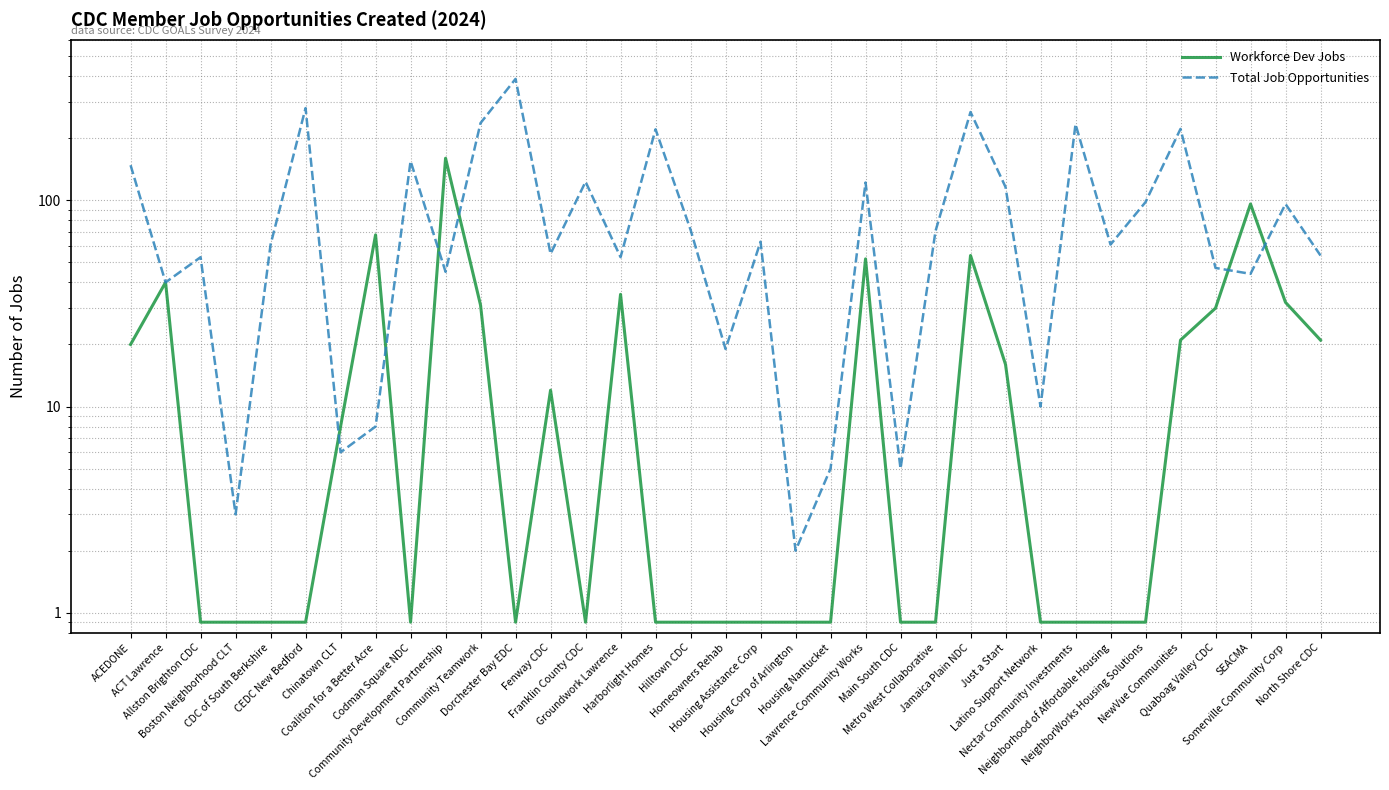

Where is Workforce Dev Jobs nearest to the value 80?

Coalition for a Better Acre